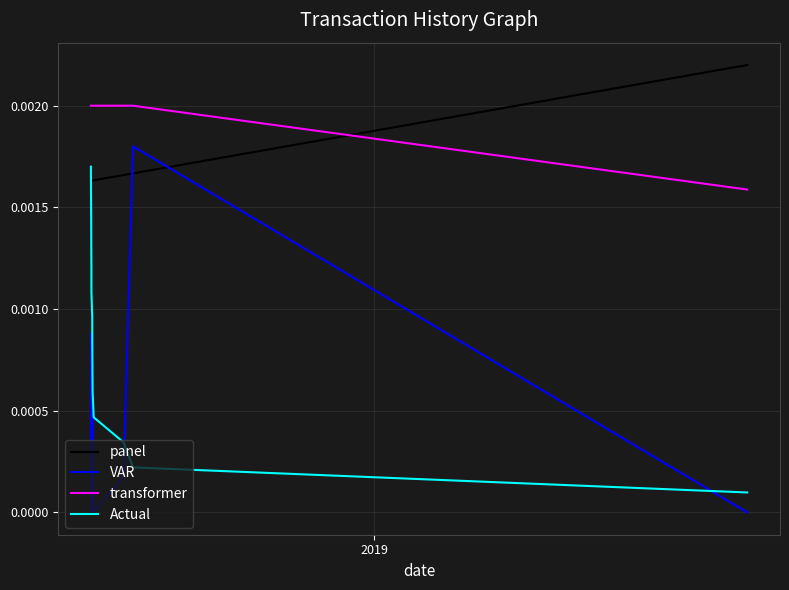

True or false: panel and transformer intersect in this chart.

True